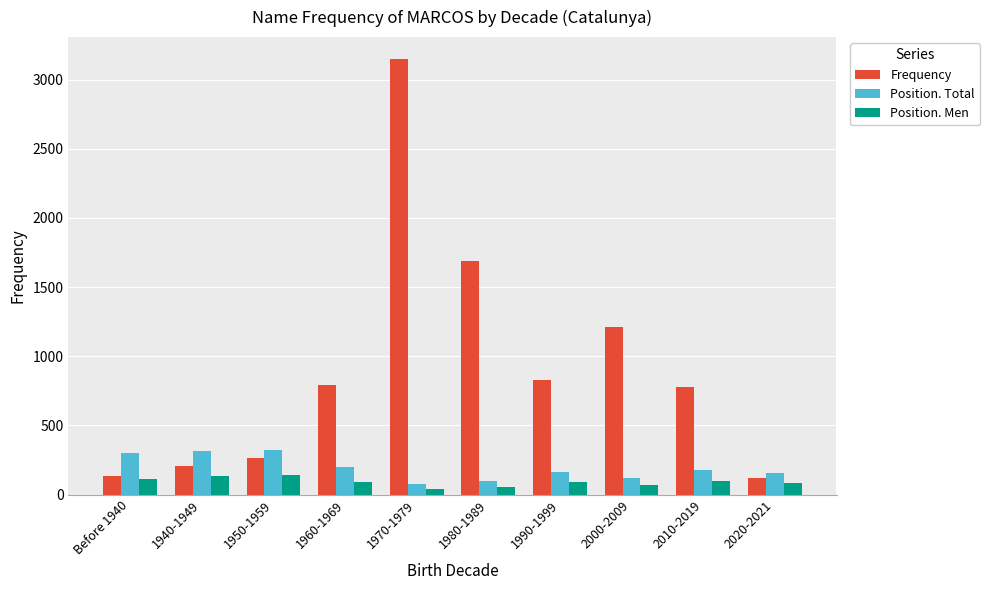

At which label does Position. Total first exceed 177?

Before 1940